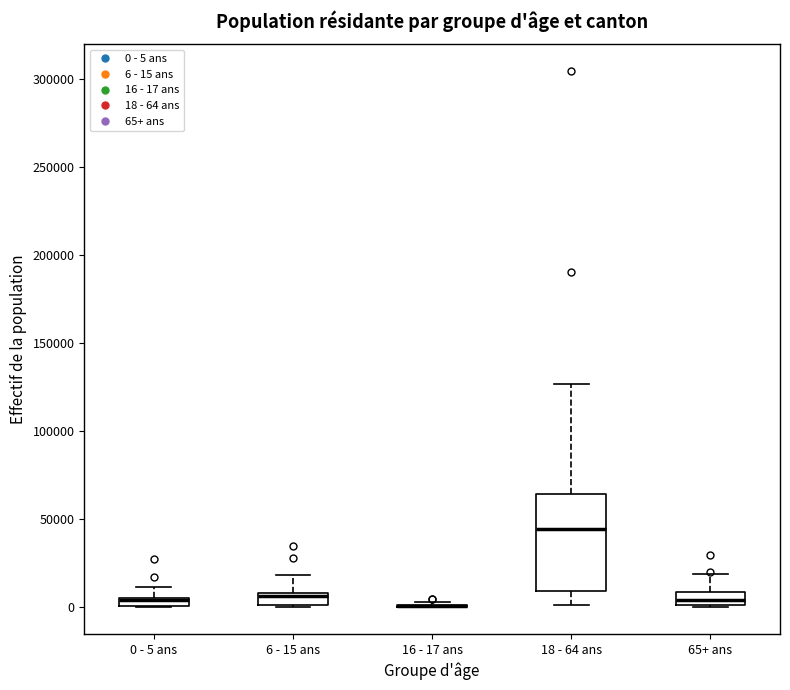

Where is the lower edge of the box for 6 - 15 ans on the y-axis? The values are not printed on the chart, so give them approximately, as read against the axis.

0